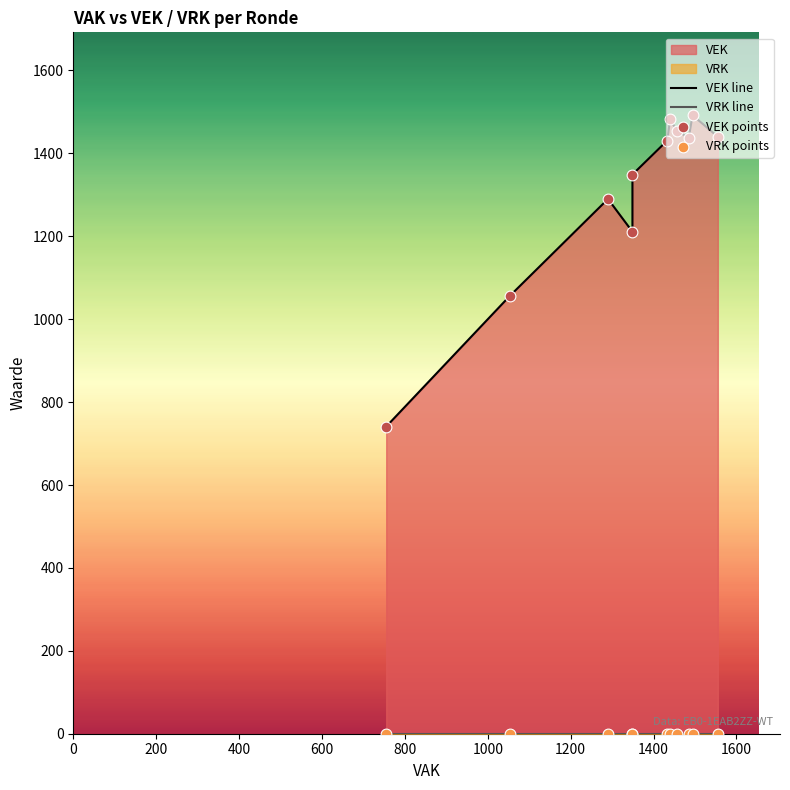

Which series reaches the maximum Y coordinate?

VEK line